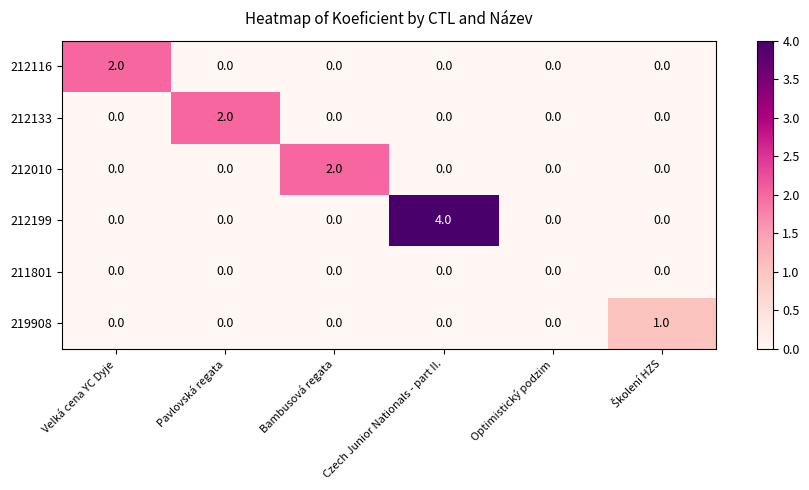

Which series has the widest spread of values?

212199